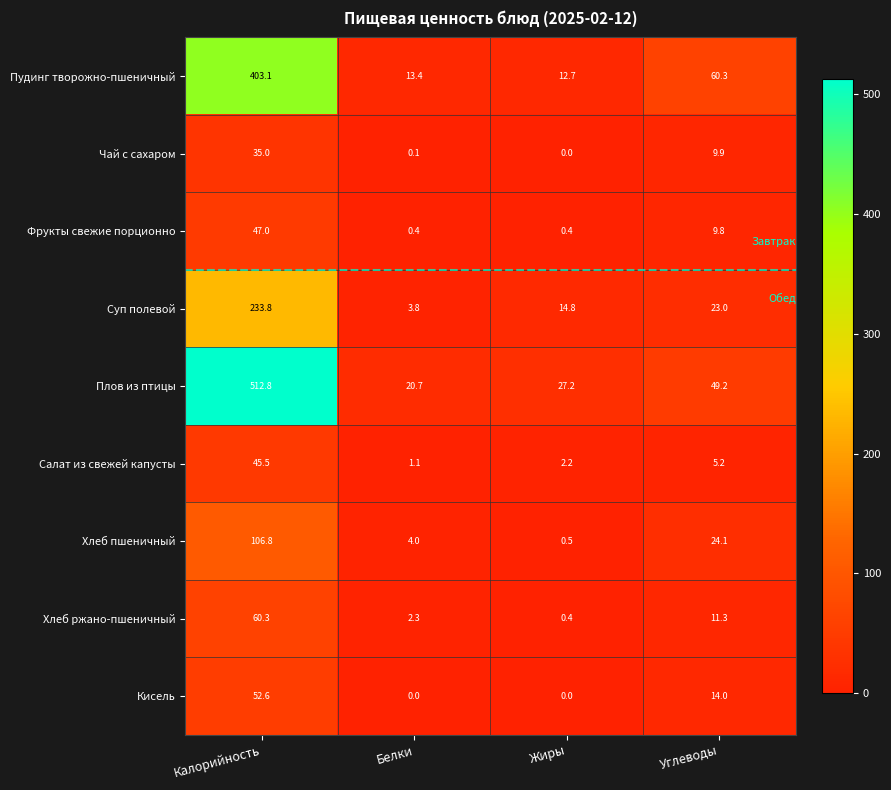

What is the sum of the Суп полевой values at Калорийность and Углеводы?

256.8